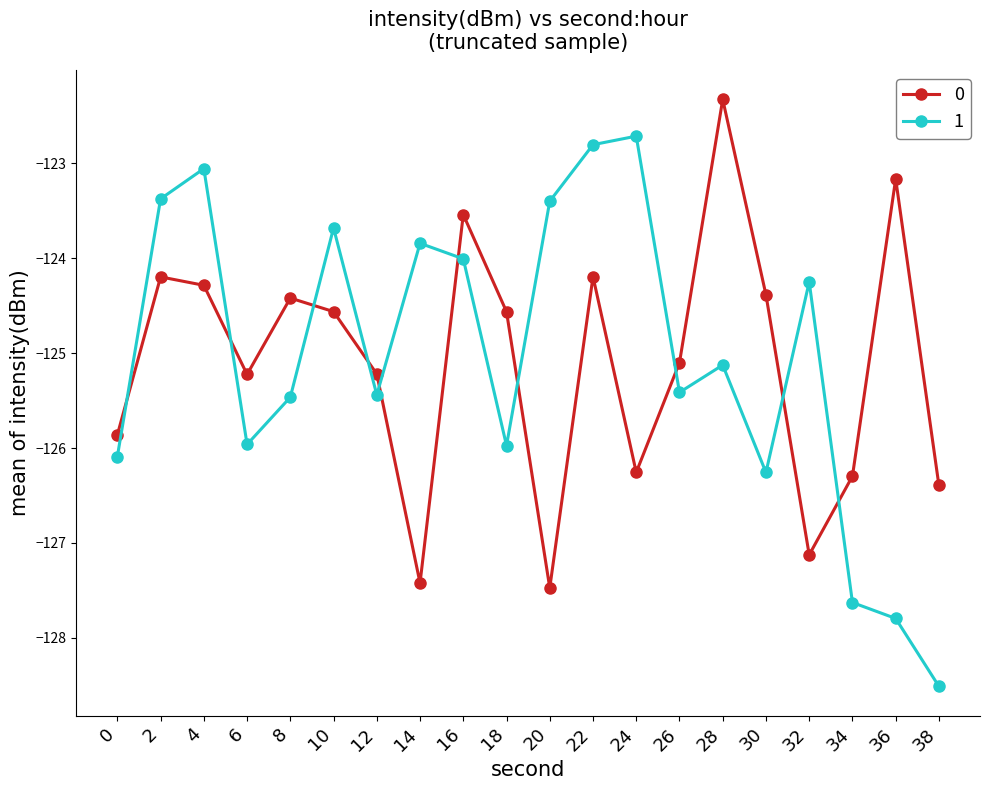

What is the sum of the 1 values at 20 and 6?

-249.4